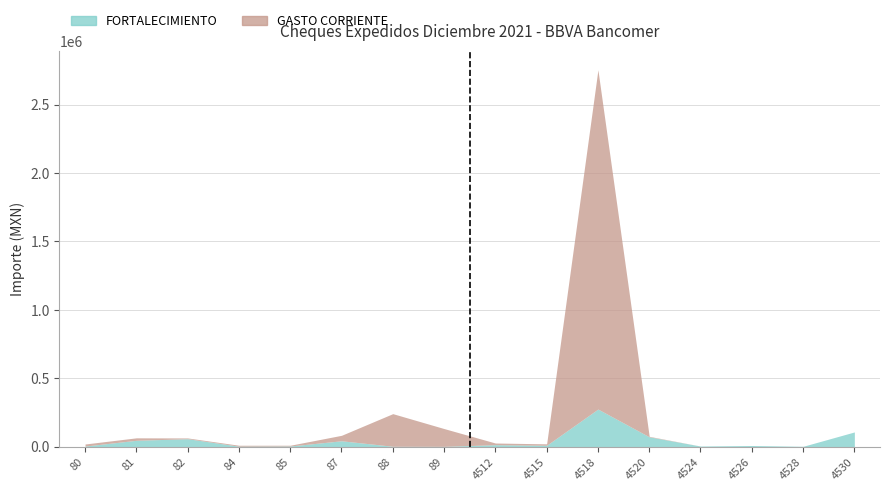

Which category has the highest value in the GASTO CORRIENTE series?

4518